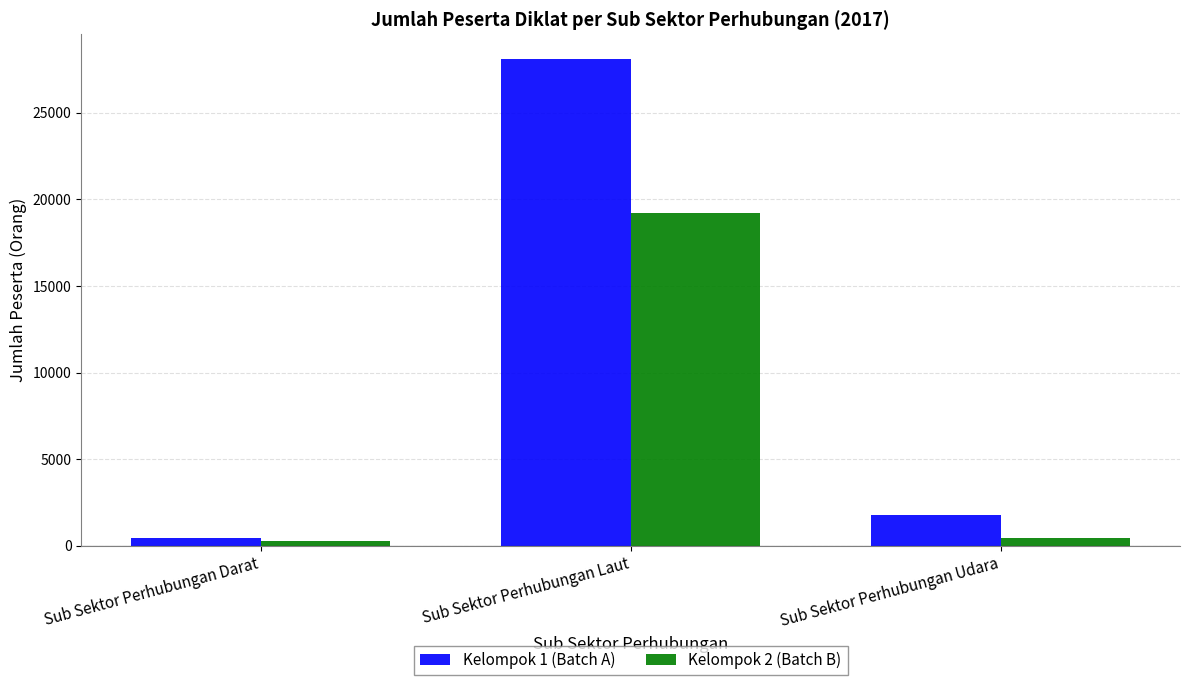

True or false: Kelompok 2 (Batch B) has a value of 6860 at Sub Sektor Perhubungan Laut.

False